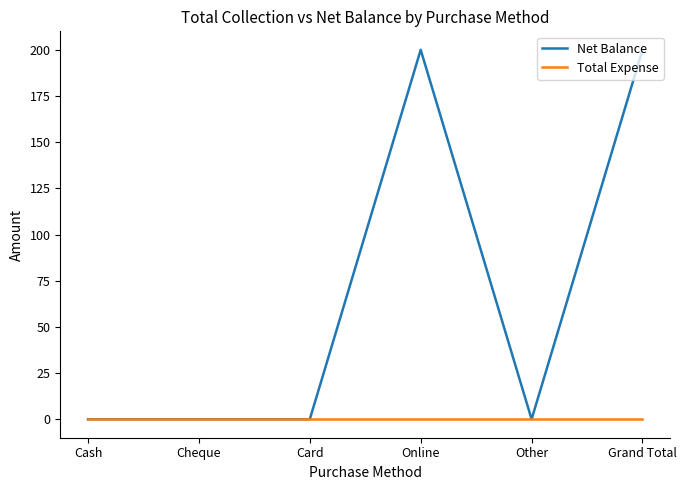

Count the number of categories in the chart.

6